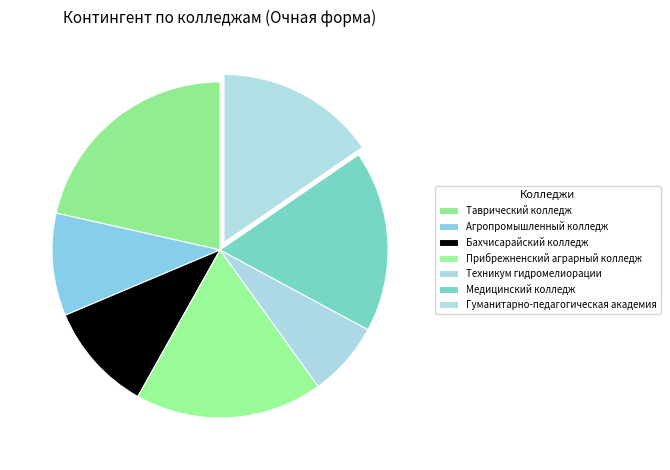

Which has a higher value, Гуманитарно-педагогическая академия or Таврический колледж?

Таврический колледж